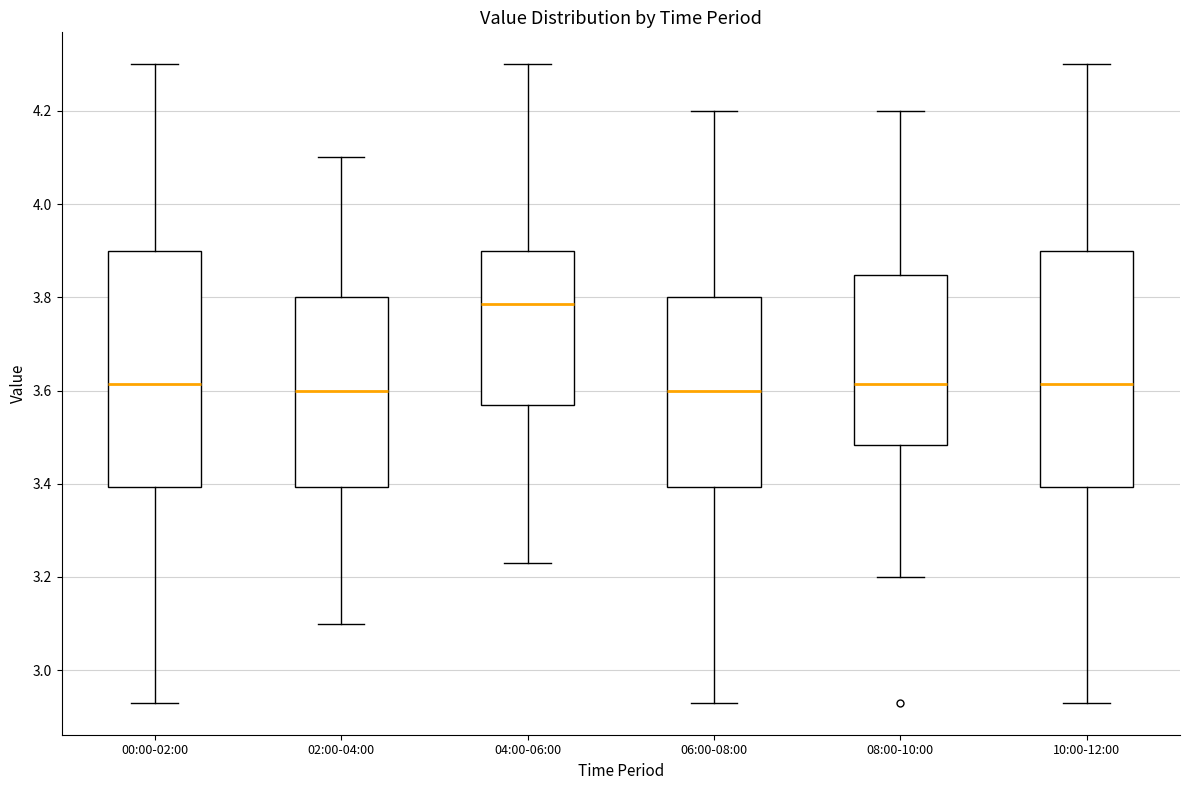

Reading left to right, read every box against the y-axis: the position of its median line, the range the box covers, and the ends of its whiskers. The values are not printed on the chart, so give them approximately, as read against the axis.

00:00-02:00: median 3.62, box 3.40 to 3.90, whiskers 2.94 to 4.30
02:00-04:00: median 3.60, box 3.40 to 3.80, whiskers 3.10 to 4.10
04:00-06:00: median 3.78, box 3.58 to 3.90, whiskers 3.24 to 4.30
06:00-08:00: median 3.60, box 3.40 to 3.80, whiskers 2.94 to 4.20
08:00-10:00: median 3.62, box 3.48 to 3.84, whiskers 3.20 to 4.20
10:00-12:00: median 3.62, box 3.40 to 3.90, whiskers 2.94 to 4.30